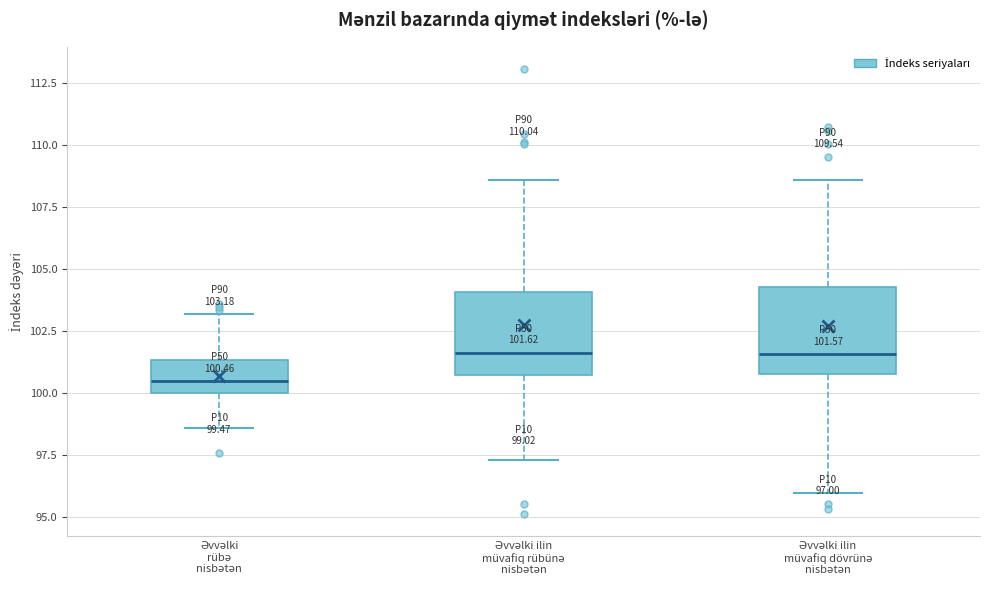

Which box's median line is the lowest?

Əvvəlki rübə nisbətən